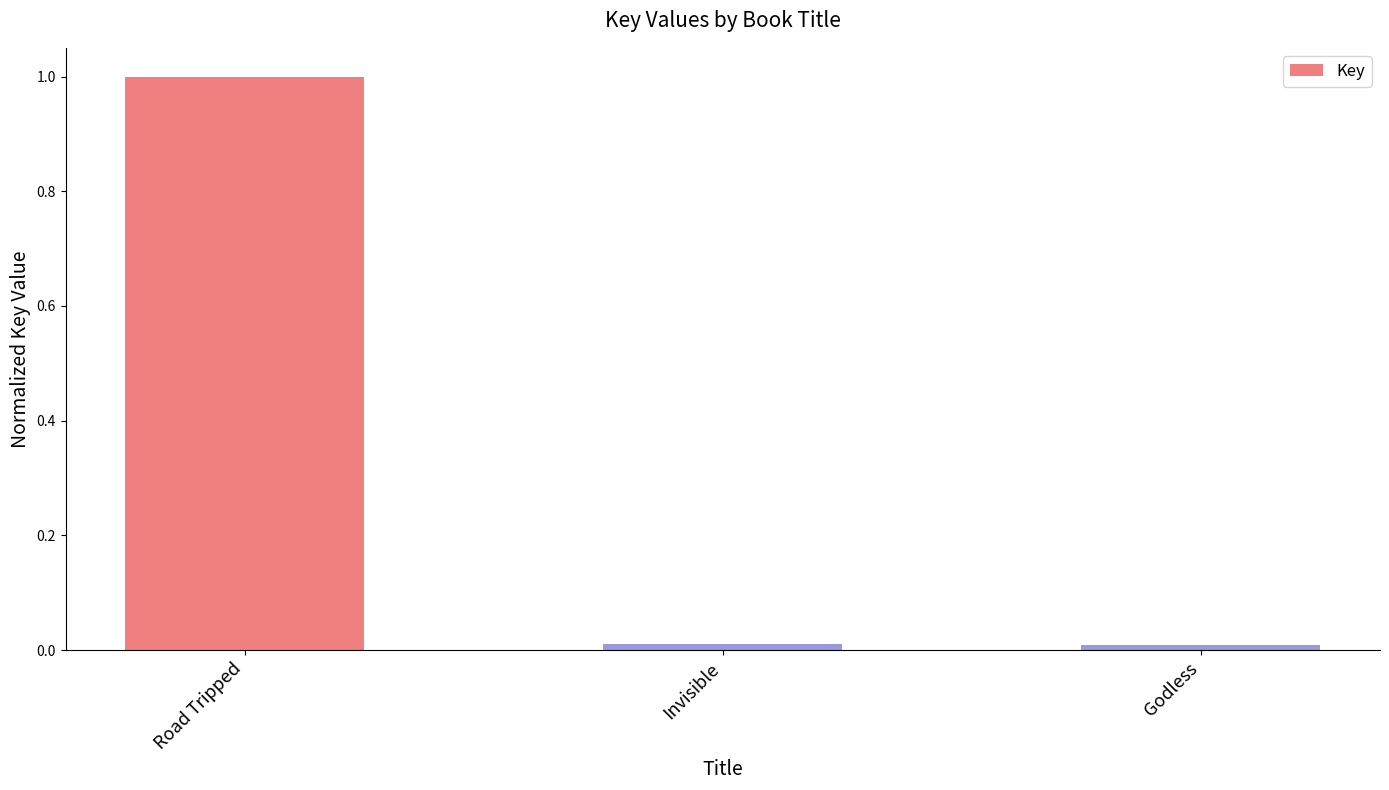

What is the difference between the maximum and minimum values?

1.0